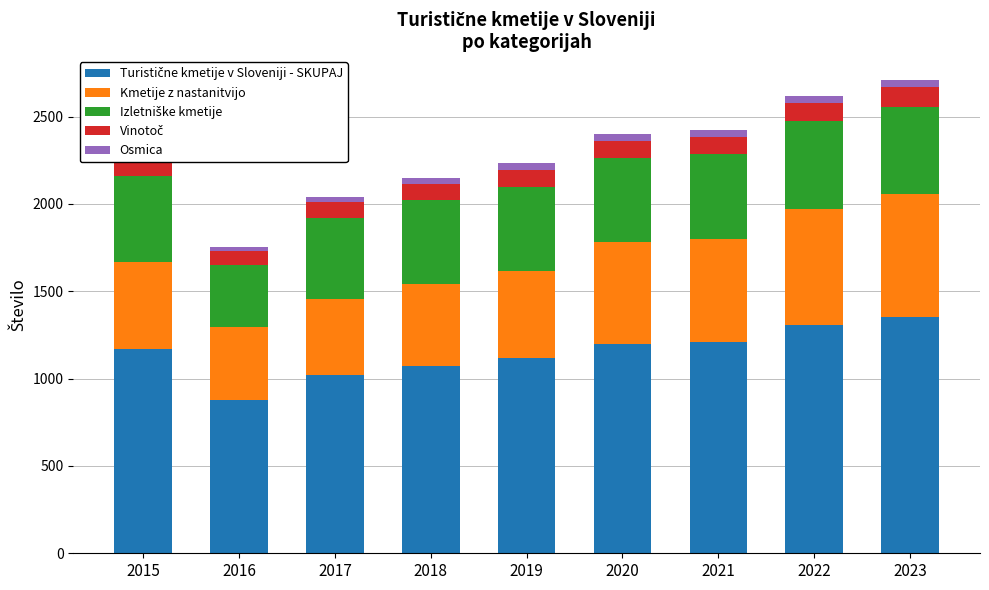

Where does the Turistične kmetije v Sloveniji - SKUPAJ series first go above 1169?

2020